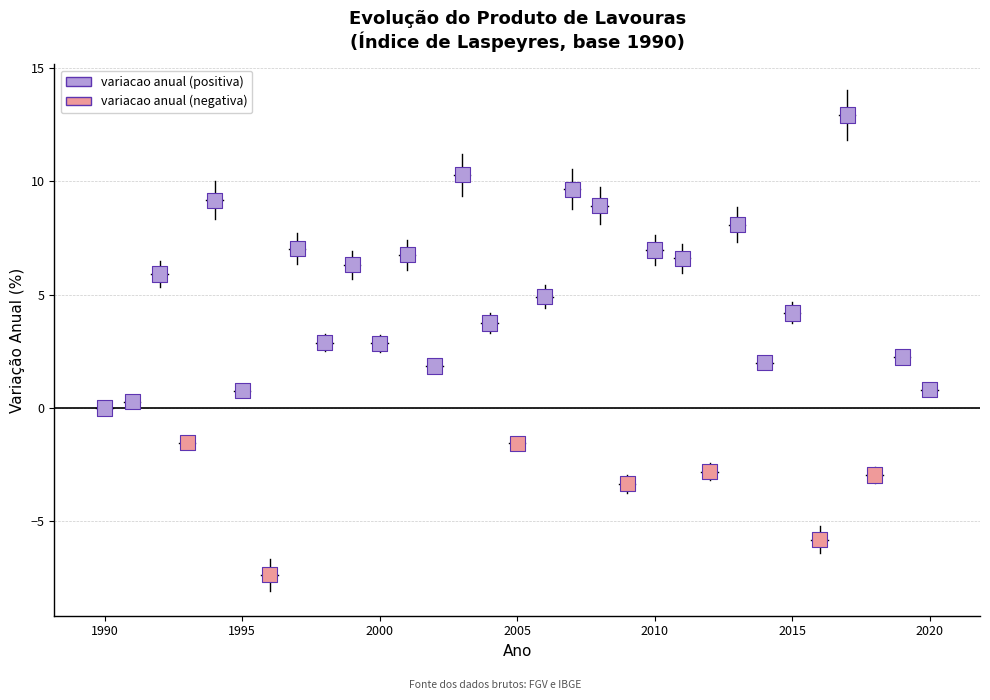

What is the range of X values (max minus min)?

30.0